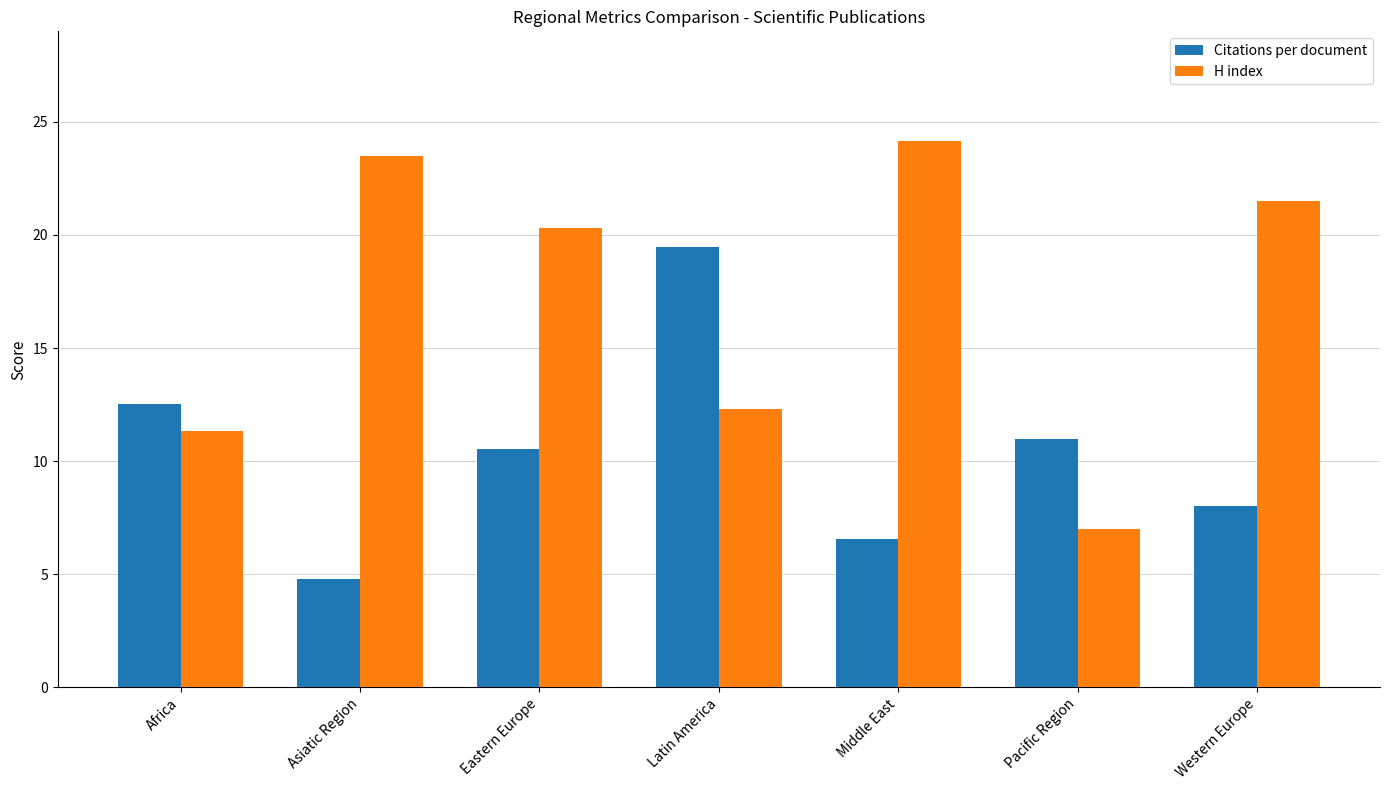

What is the approximate value of Citations per document at Western Europe?

8.0